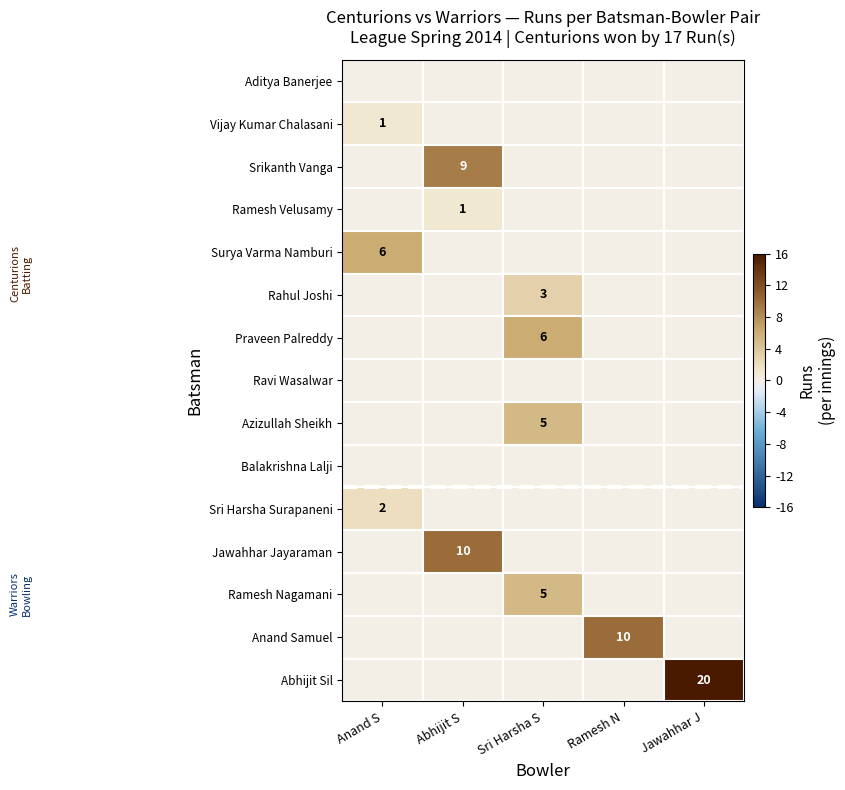

What is the difference between the highest and lowest values at Abhijit S?

10